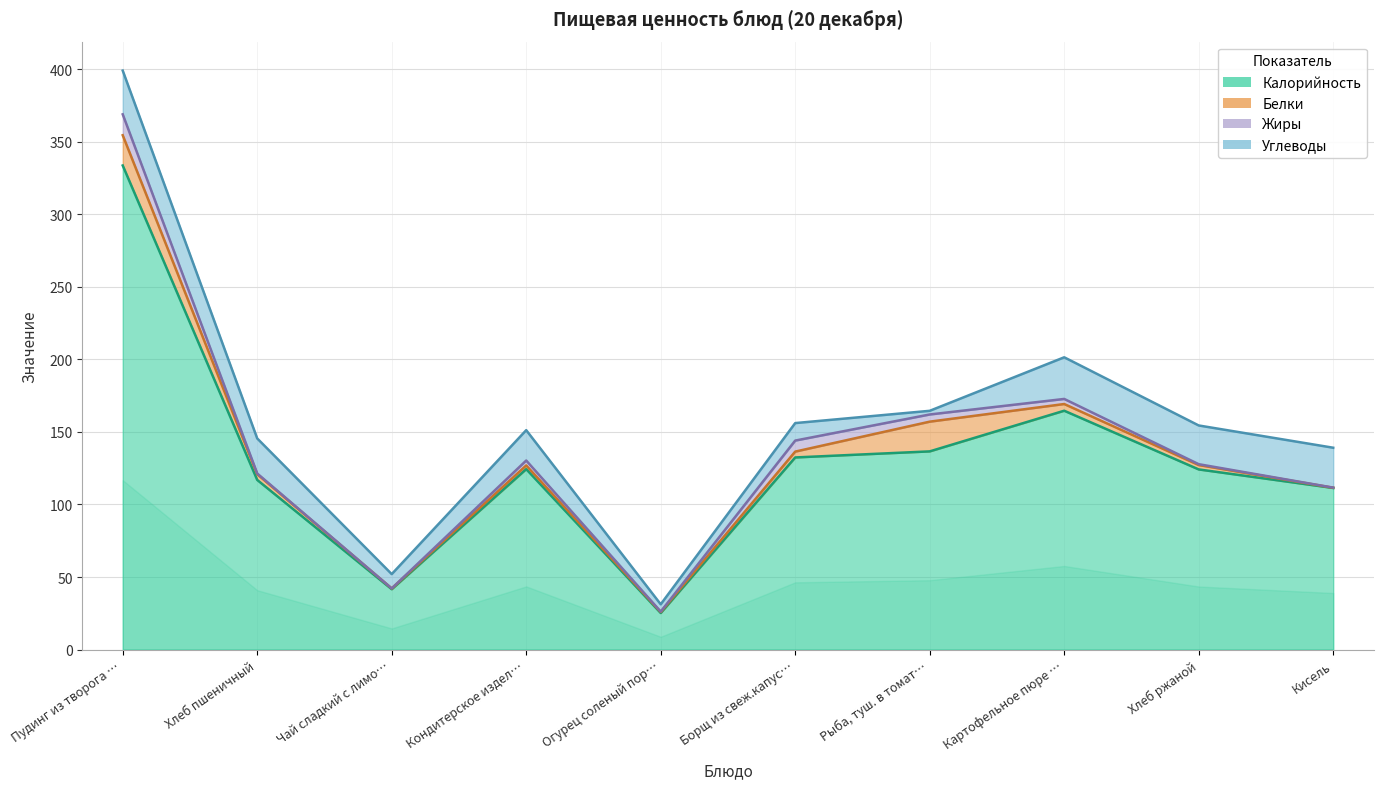

Is it true that Белки equals 2.3 at Картофельное пюре с м/сл?

False